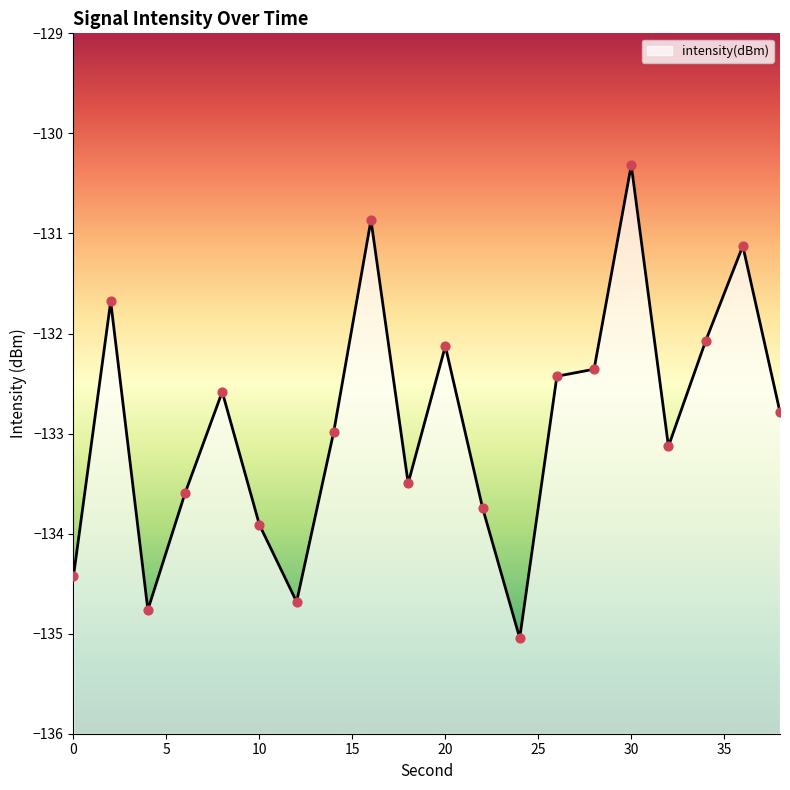

Which has a higher value, 12 or 10?

10